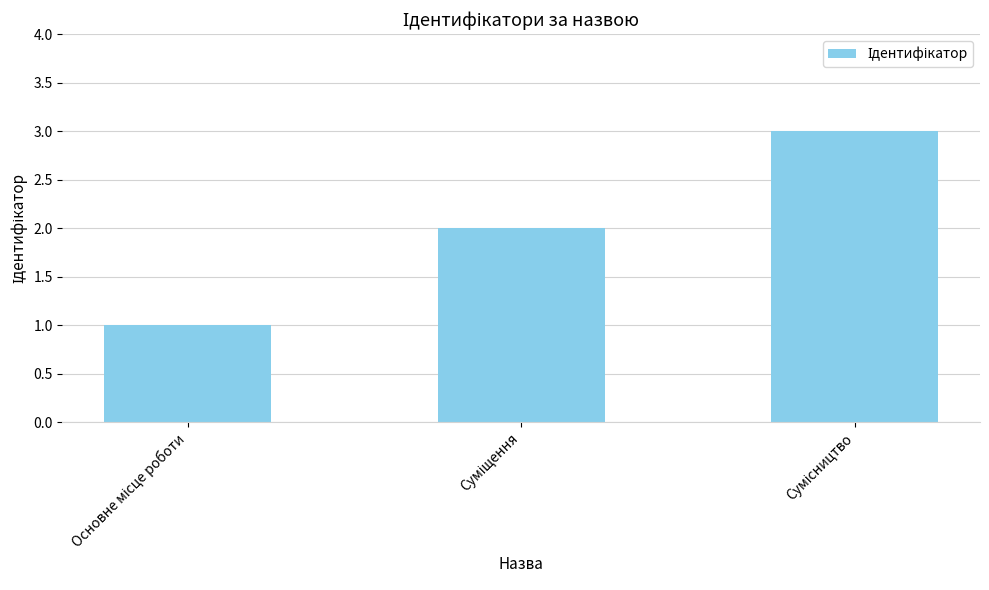

What is the greatest value displayed?

3